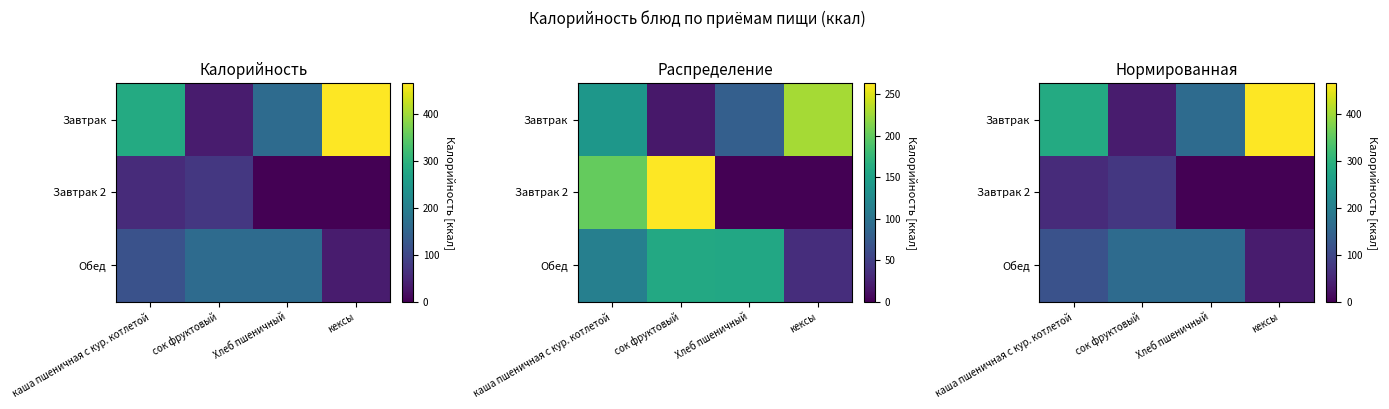

Is the value of Обед at каша пшеничная с кур. котлетой greater than the value of Завтрак 2 at кексы?

Yes